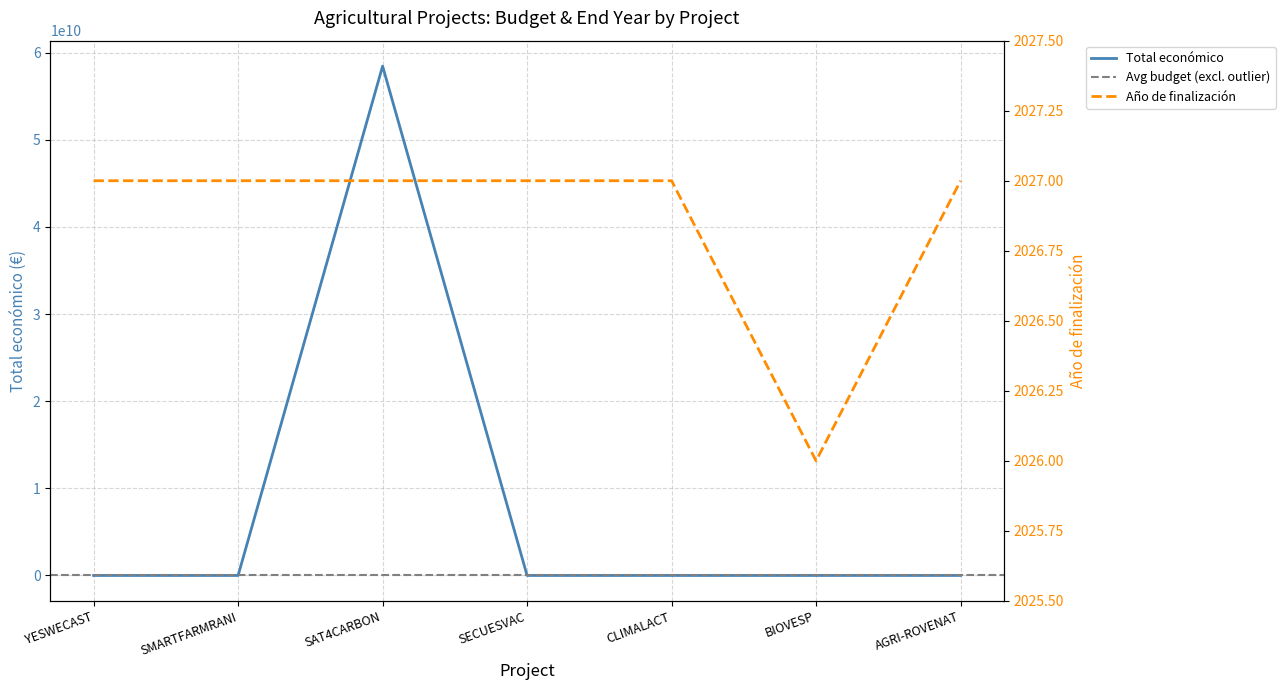

List the labels in order of Total económico value, largest first.

SAT4CARBON, AGRI-ROVENAT, CLIMALACT, YESWECAST, BIOVESP, SMARTFARMRANI, SECUESVAC